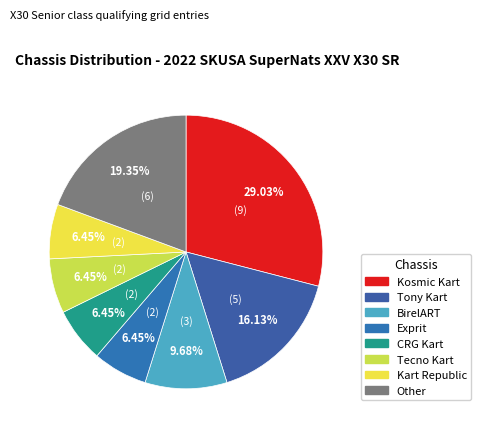

Which slice is the largest?

Kosmic Kart